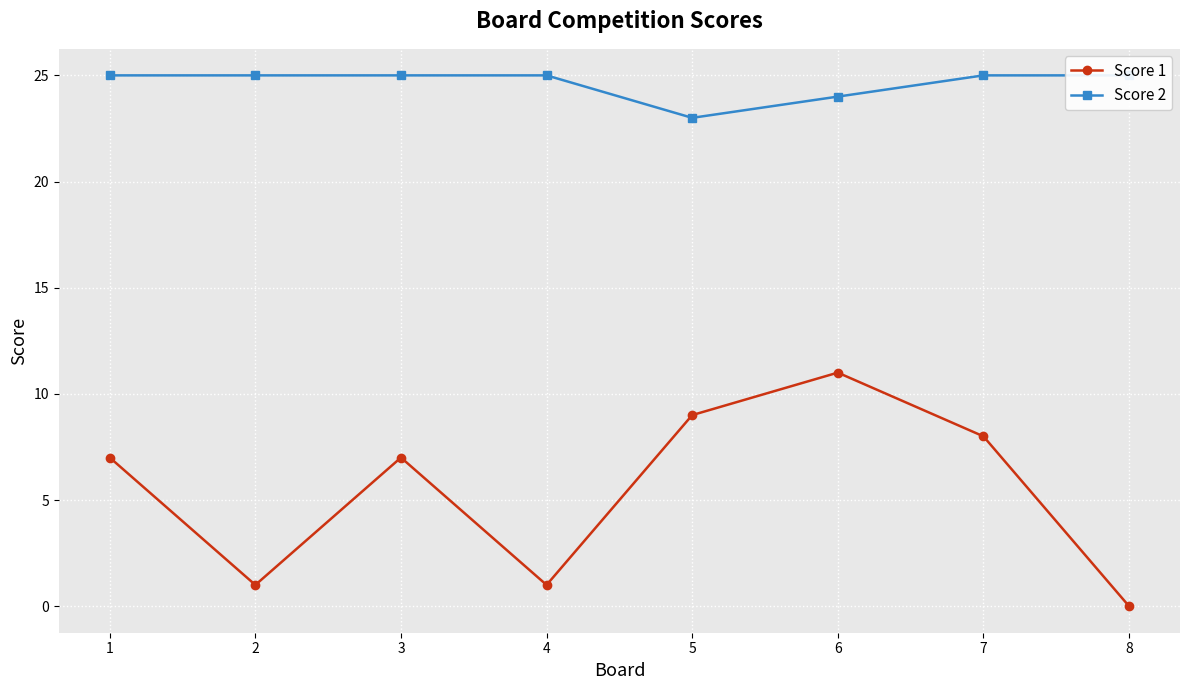

List the labels in order of Score 2 value, largest first.

1, 2, 3, 4, 7, 8, 6, 5